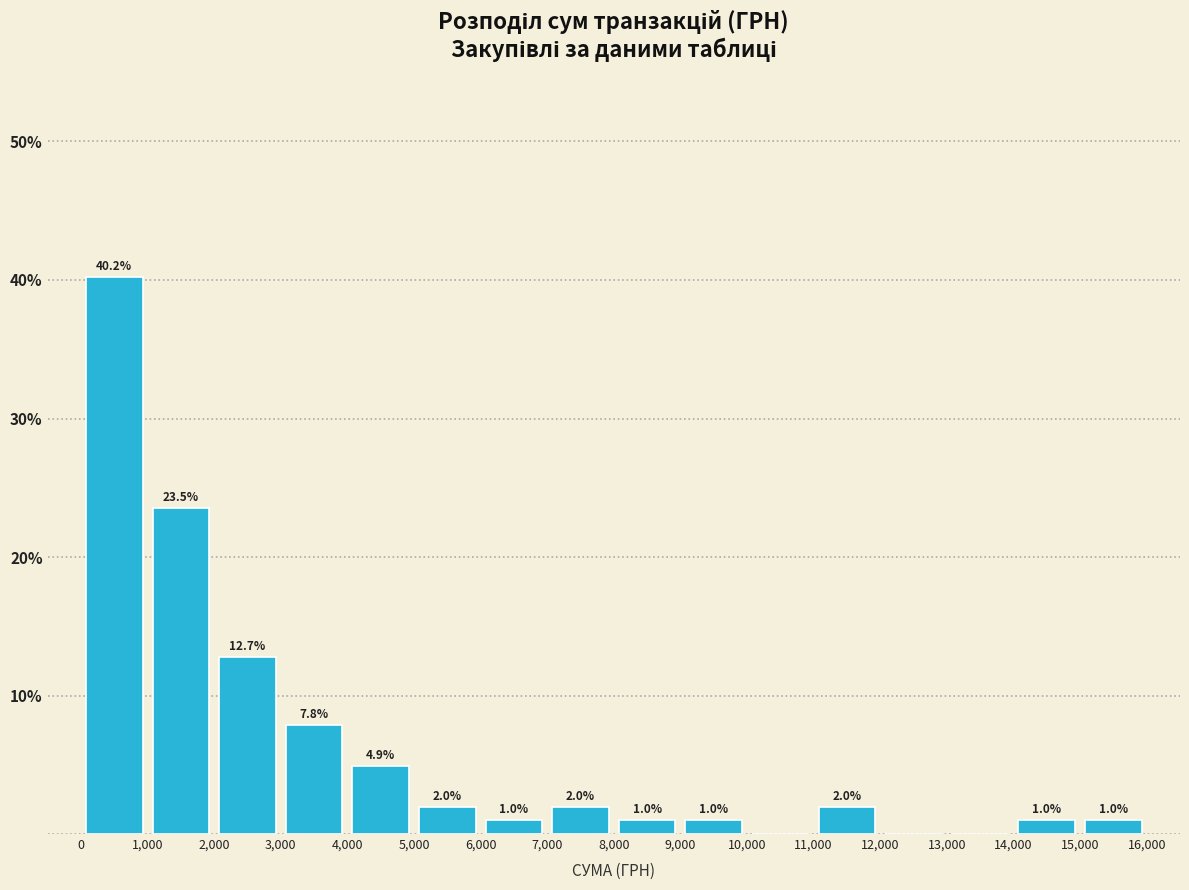

Over which range of the x-axis is the bar tallest?

0 to 1,000